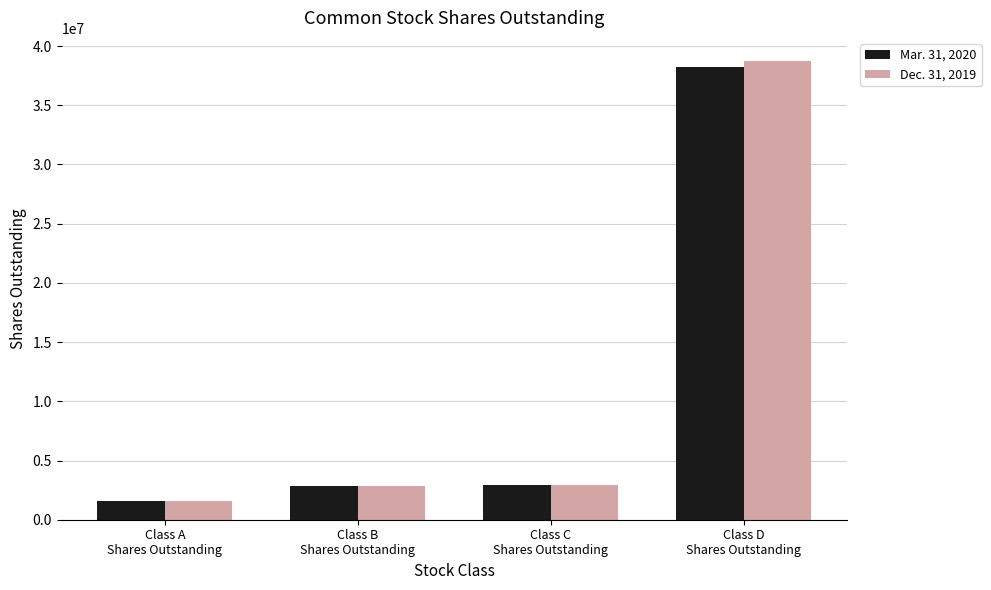

List the series in order of their peak value, highest first.

Dec. 31, 2019, Mar. 31, 2020